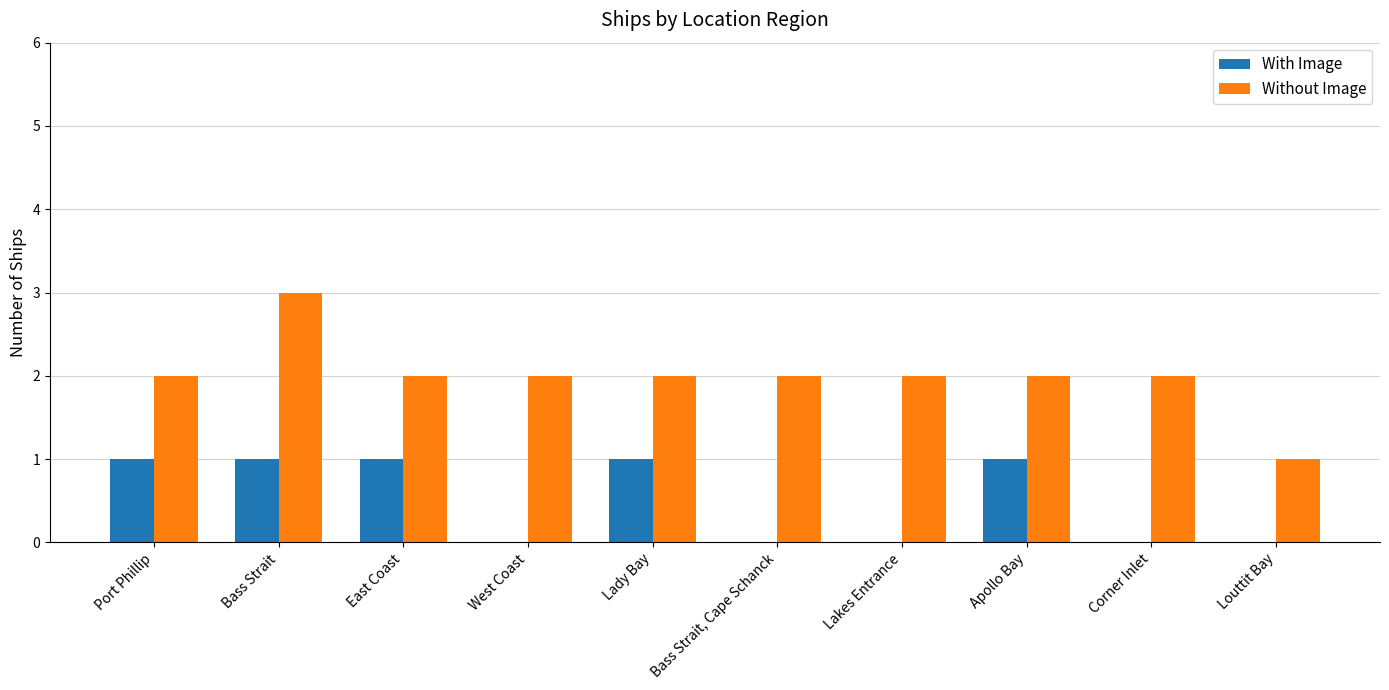

Count the number of data series in this chart.

2